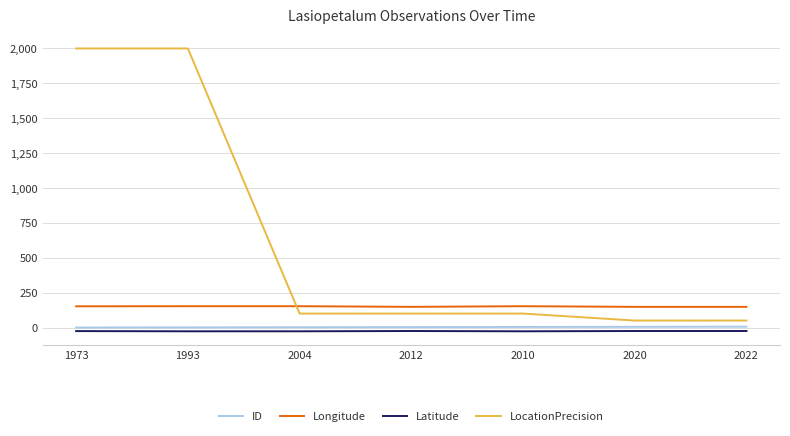

Which series has the largest range (max minus min)?

LocationPrecision